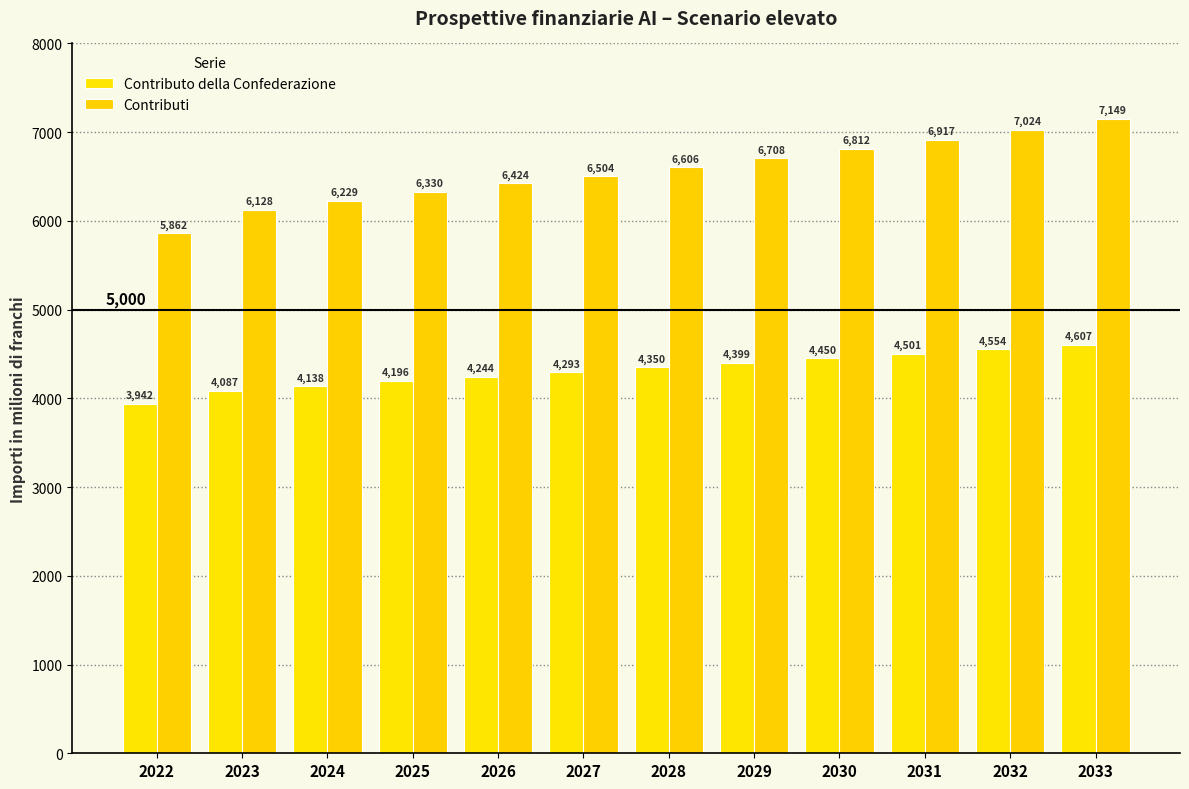

Which series has the largest range (max minus min)?

Contributi